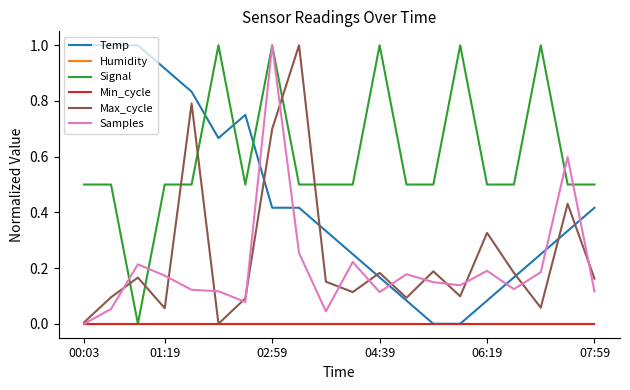

Does the chart have visible grid lines?

No